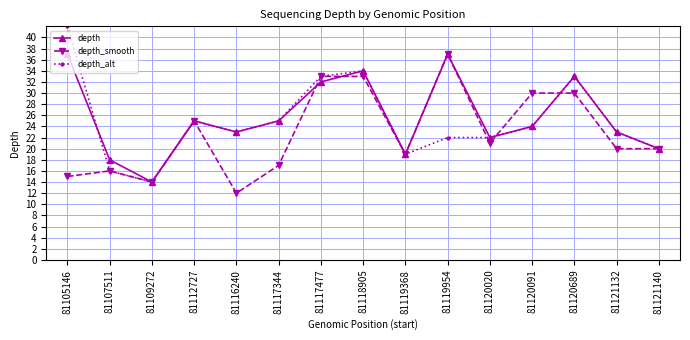

The depth_alt series shows 20 at 81109272. True or false?

False